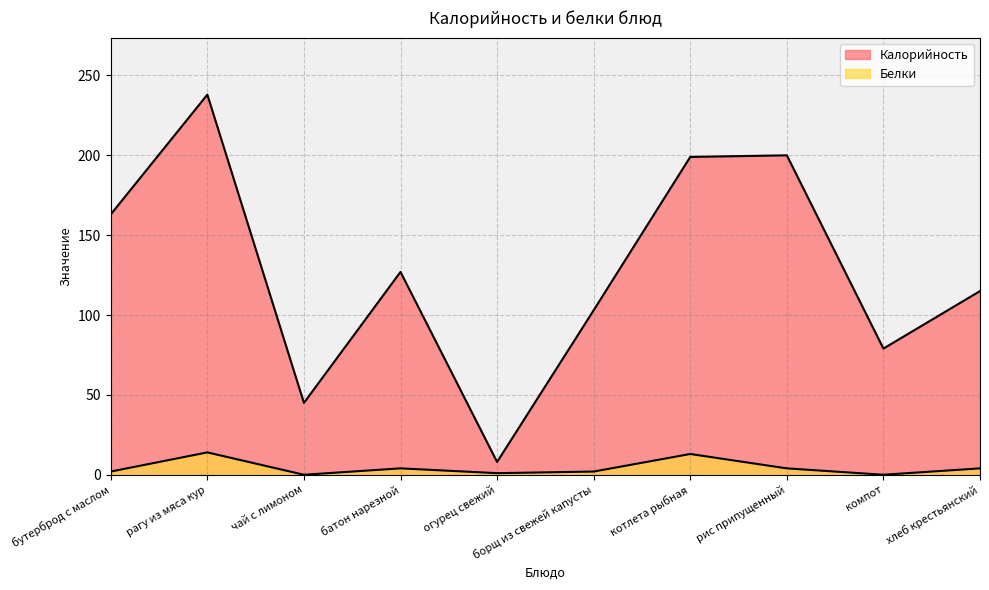

Count the number of categories in the chart.

10